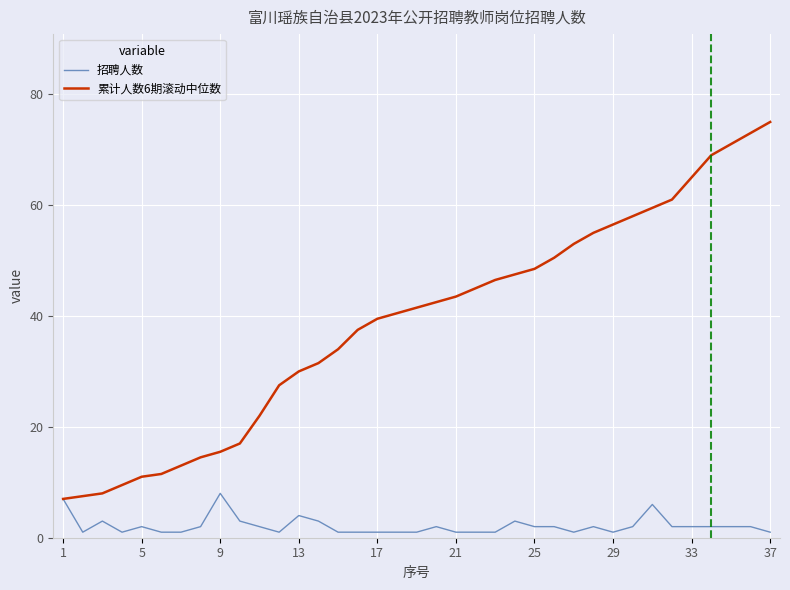

Is this an area chart (filled region under the line)?

No